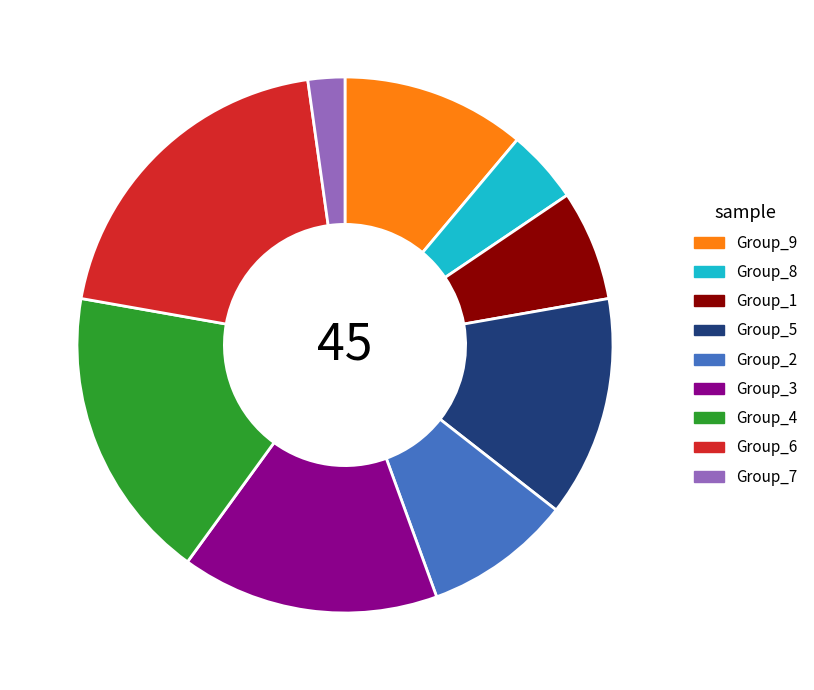

Is there any slice that represents more than half of the pie?

No